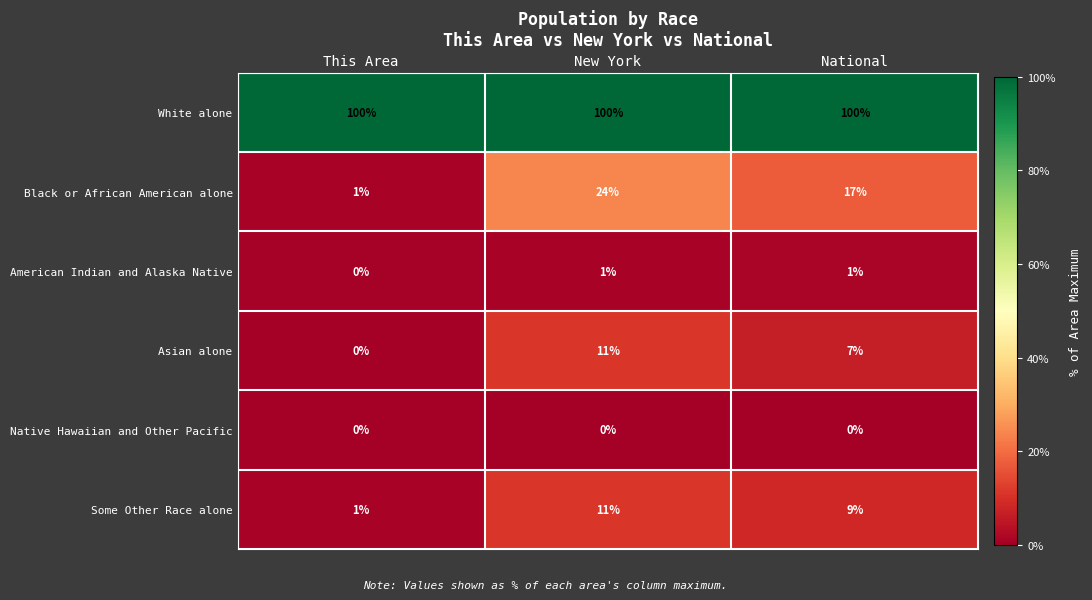

What is the sum of the White alone values at National and New York?

200